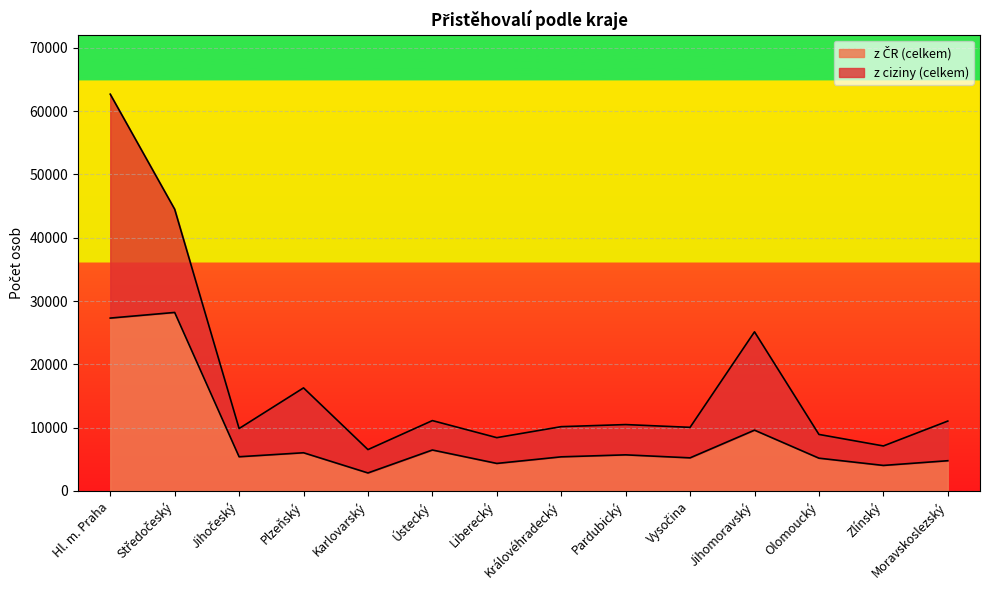

Where is the data nearest to the value 15517?

Jihomoravský